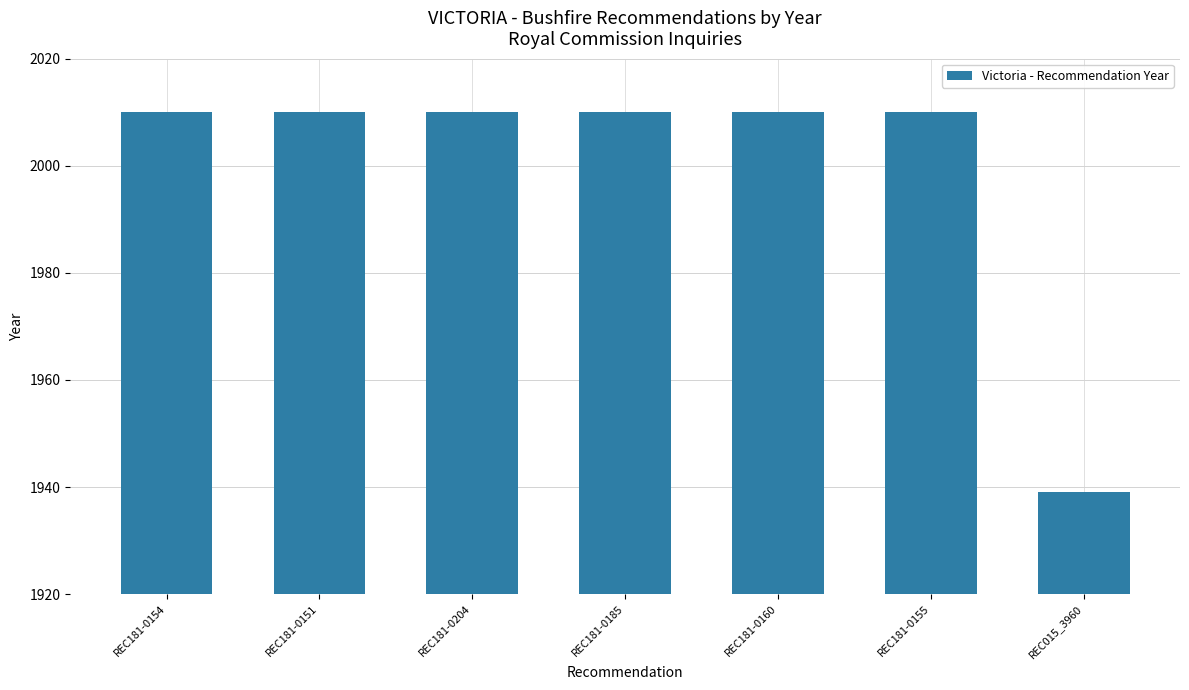

True or false: the data shows 2010 at REC181-0204.

True